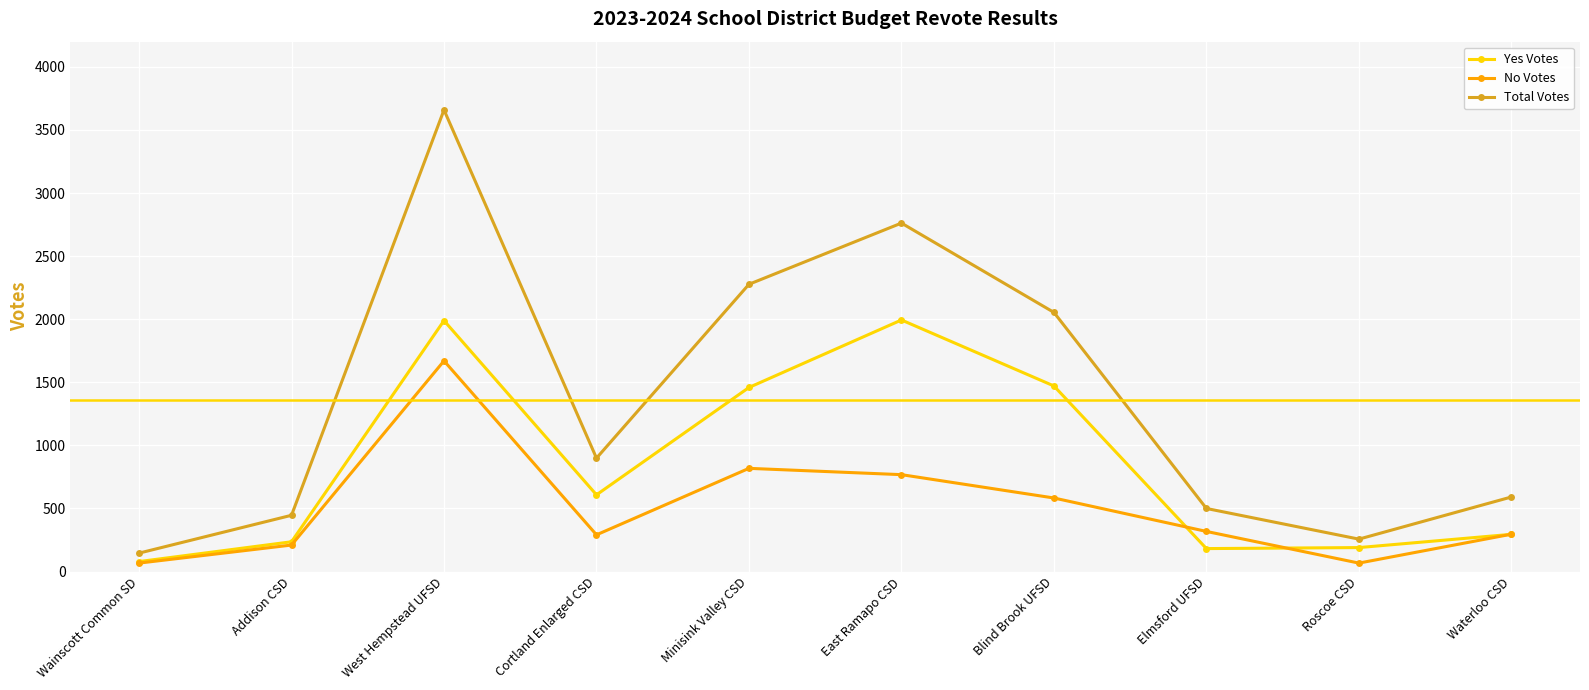

How many interior local valleys does the Total Votes series have?

2